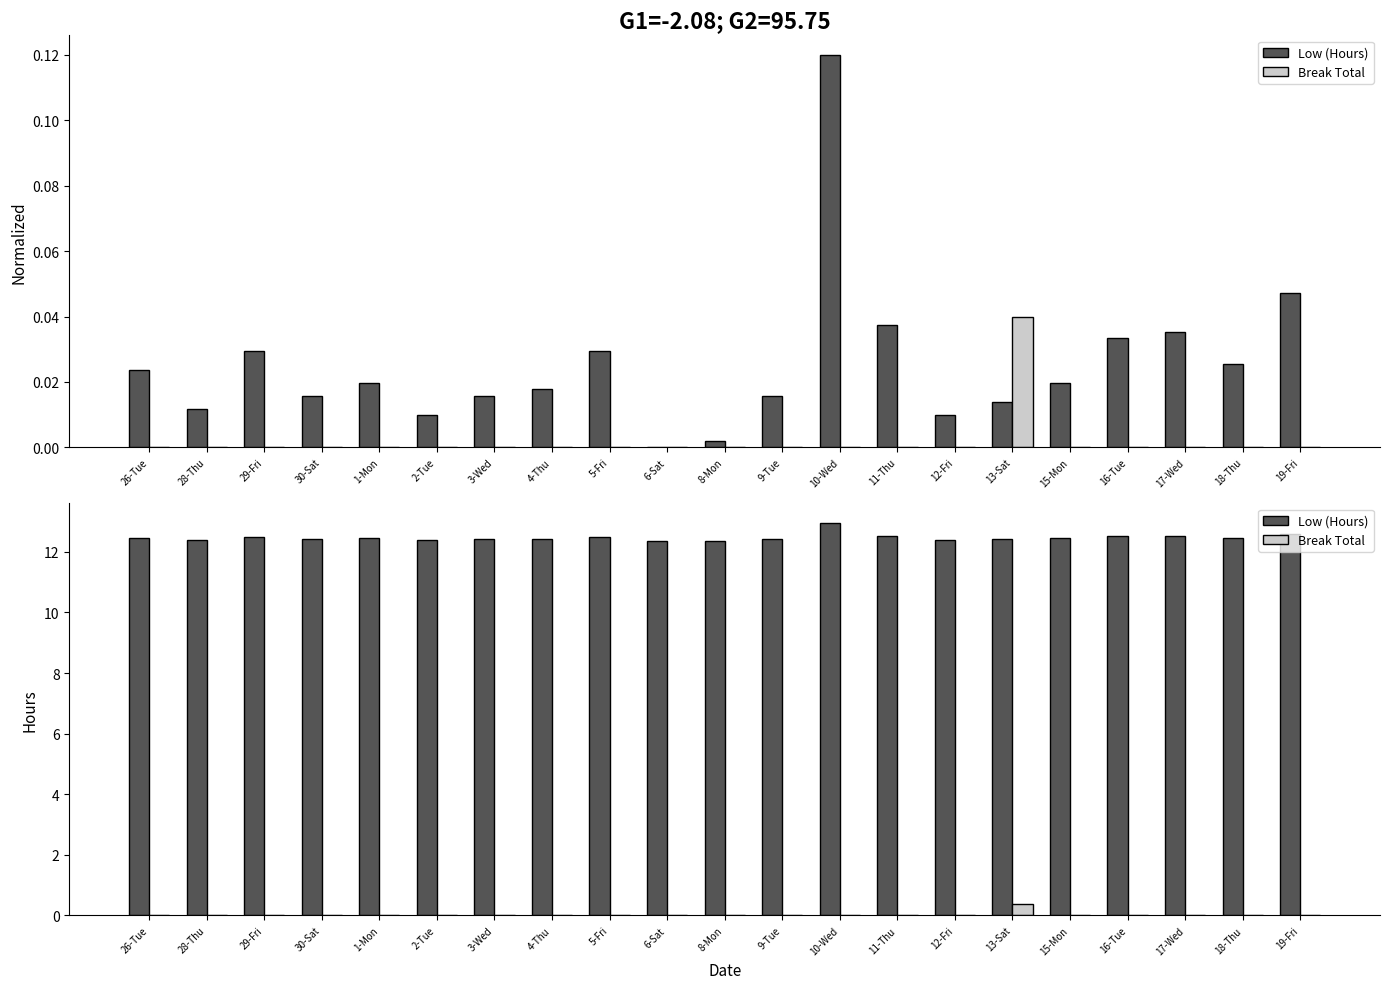

Reading right to left, extract all data points from this chart.

Low (Hours): 12.6	12.5	12.5	12.5	12.4	12.4	12.4	12.5	12.9	12.4	12.3	12.3	12.5	12.4	12.4	12.4	12.4	12.4	12.5	12.4	12.5
Break Total: 0.0	0.0	0.0	0.0	0.0	0.4	0.0	0.0	0.0	0.0	0.0	0.0	0.0	0.0	0.0	0.0	0.0	0.0	0.0	0.0	0.0